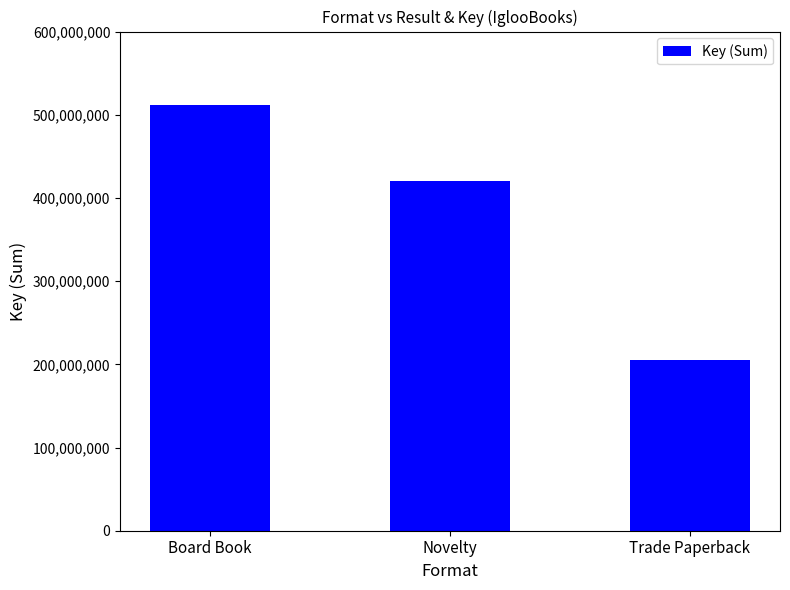

Between Trade Paperback and Novelty, which is larger?

Novelty